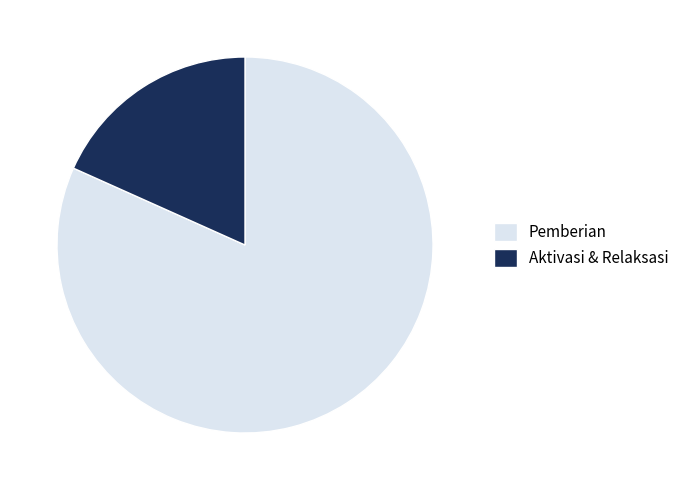

What is the largest slice in the pie chart?

Pemberian